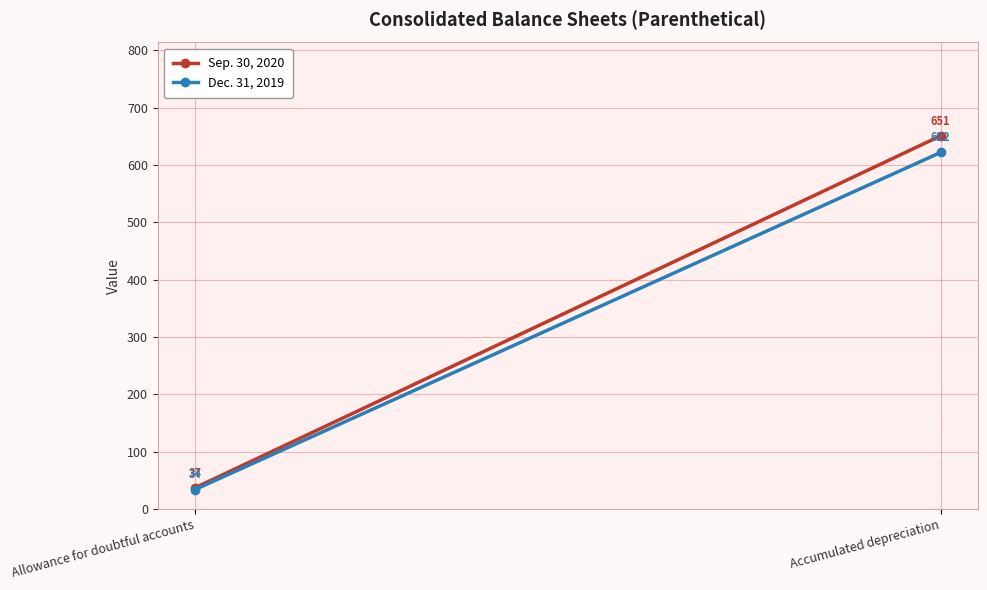

At which label does Sep. 30, 2020 reach its minimum?

Allowance for doubtful accounts